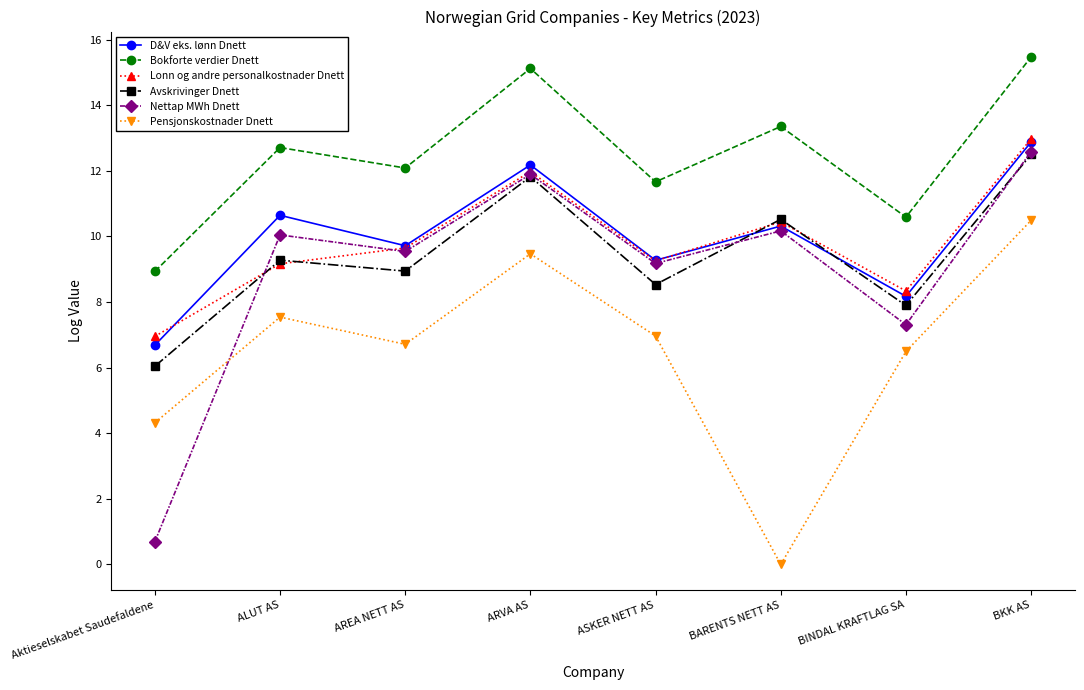

The Lonn og andre personalkostnader Dnett series shows 12.0 at ARVA AS. True or false?

True